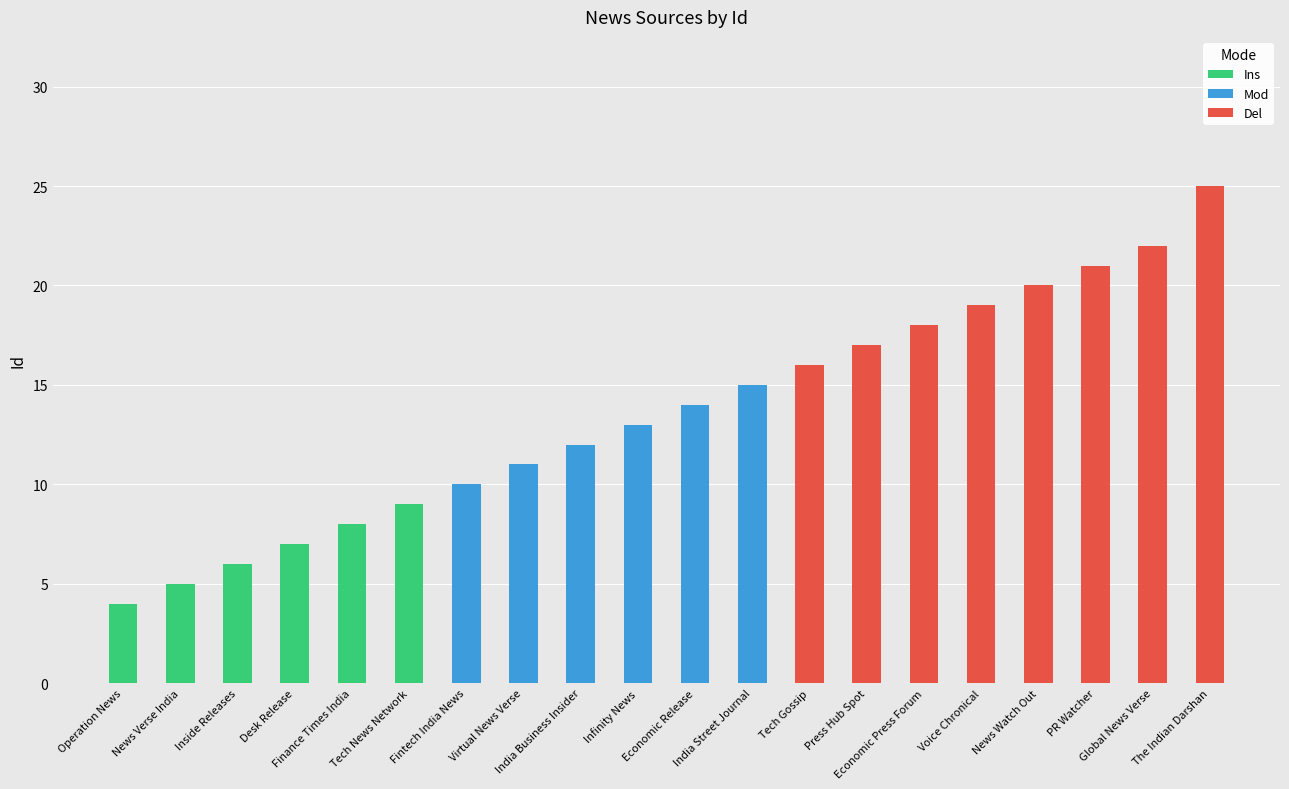

What are all the series names shown in the legend?

Ins, Mod, Del